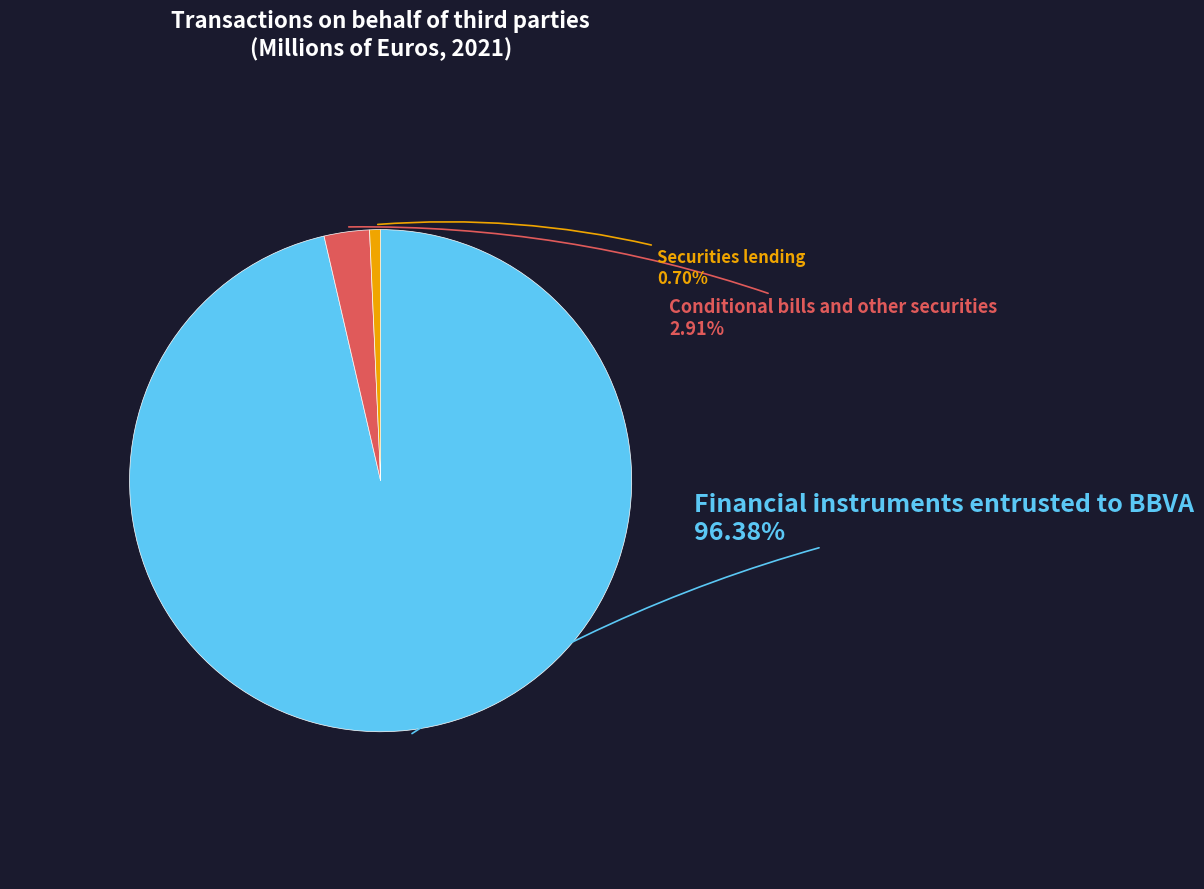

Rank the categories by value from lowest to highest.

Securities lending, Conditional bills and other securities, Financial instruments entrusted to BBVA